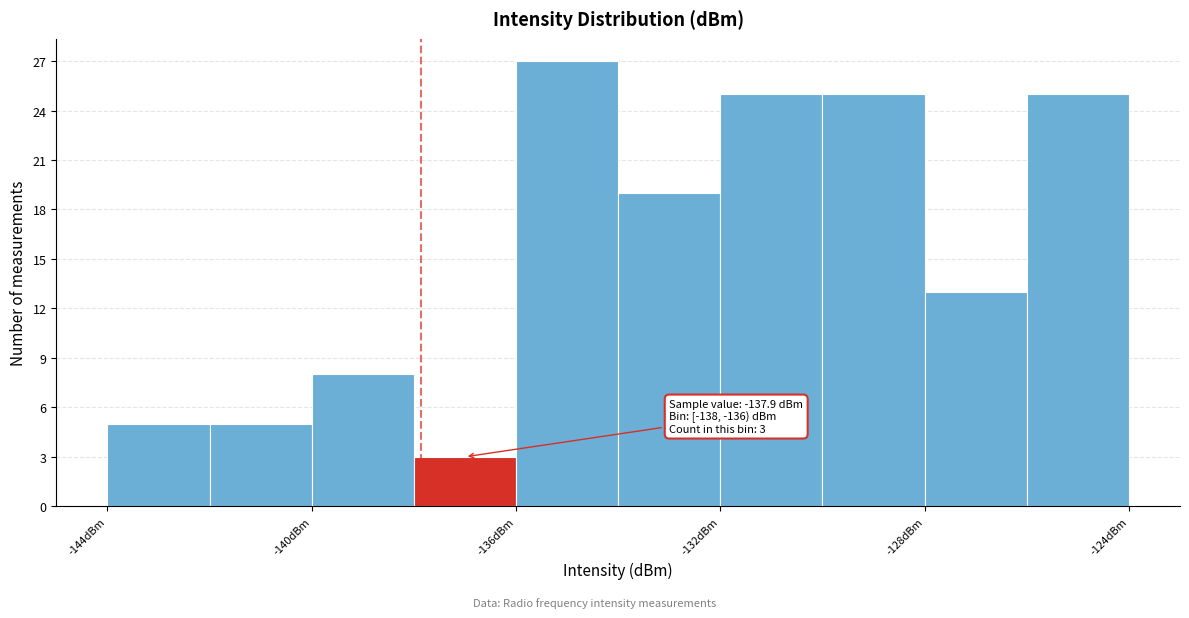

Which range on the x-axis has the tallest bar?

-136 to -134